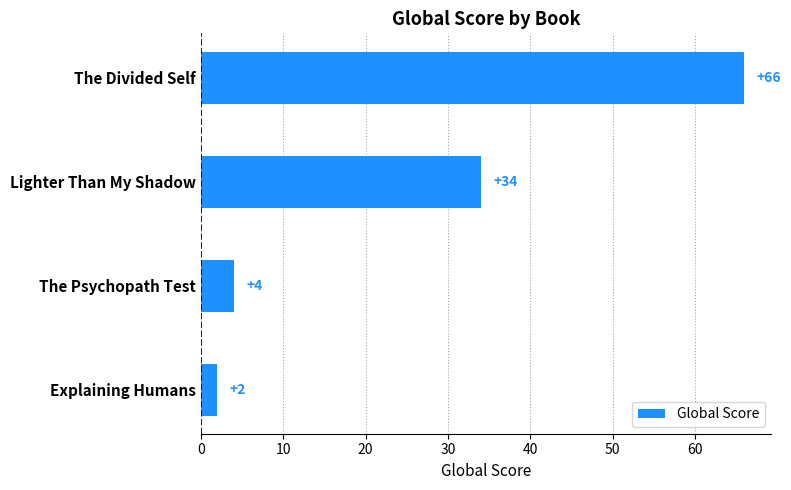

List the labels in order of value, largest first.

The Divided Self, Lighter Than My Shadow, The Psychopath Test, Explaining Humans